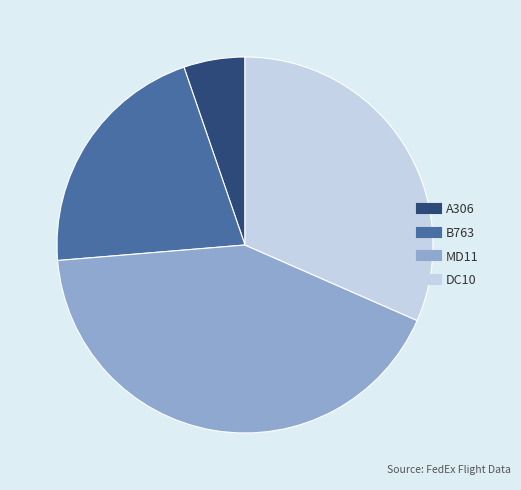

Rank the categories by value from lowest to highest.

A306, B763, DC10, MD11